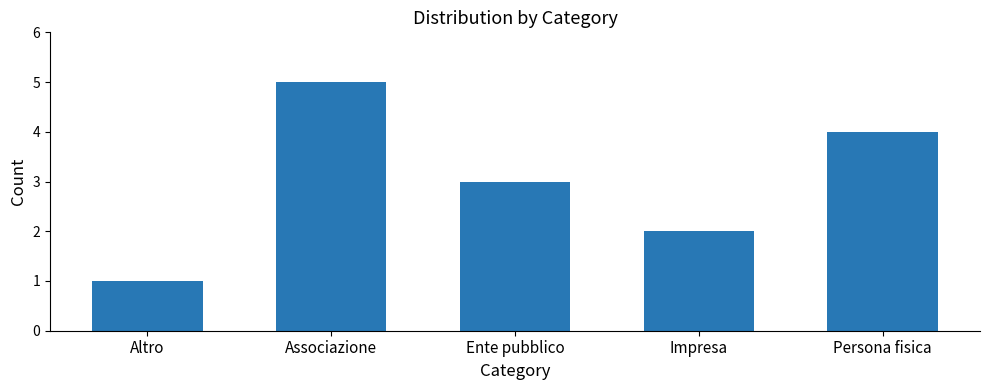

Count the values in the range 2 to 4.

3